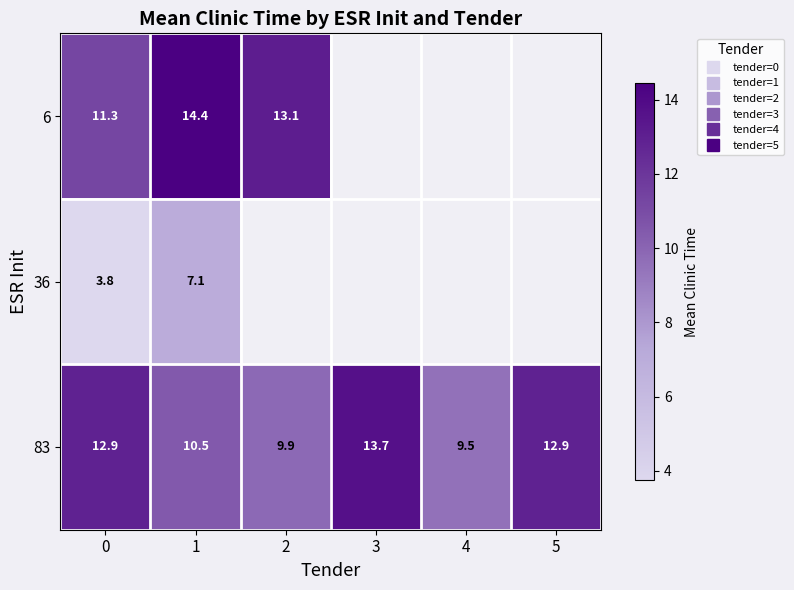

The 83 series shows 6.1 at 4. True or false?

False